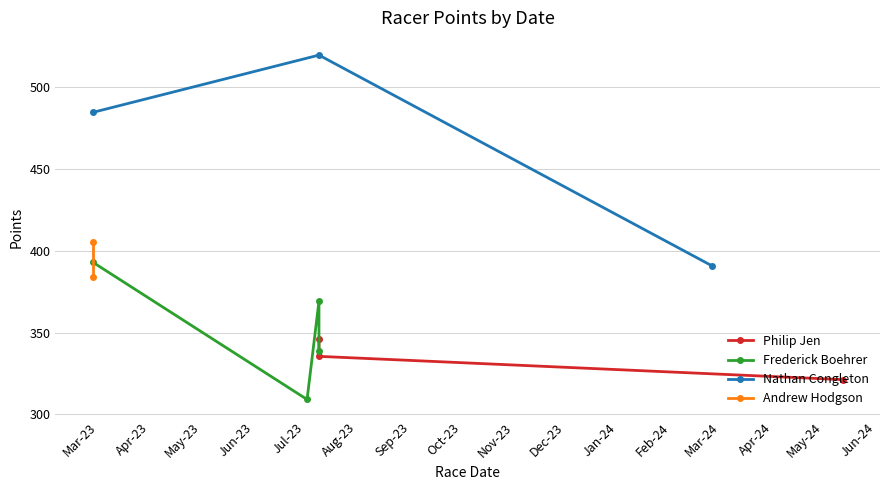

What is the value of the Nathan Congleton point at the 1st from the left?

484.7